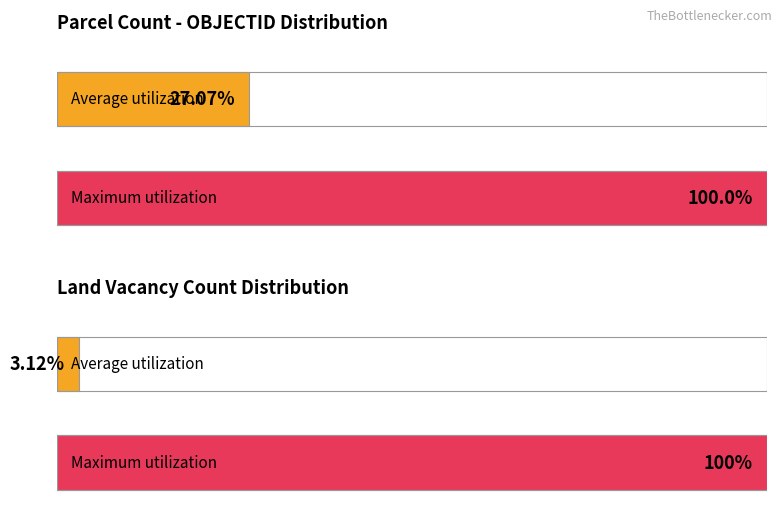

The value of PARCELCOUNT at 11 is 20. True or false?

False